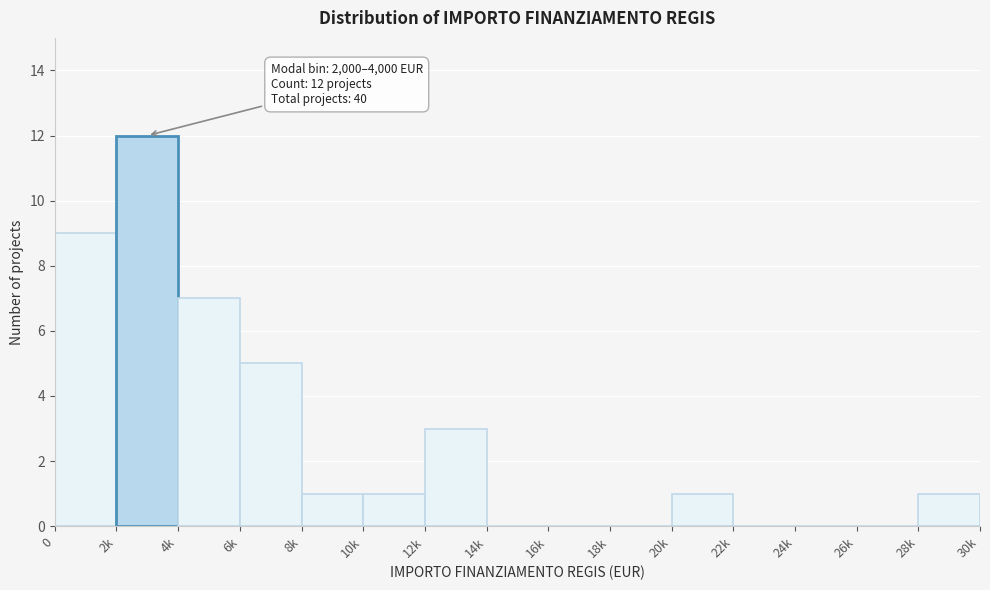

Reading left to right, what are all the values shown in this chart?

0=9	2k=12	4k=7	6k=5	8k=1	10k=1	12k=3	14k=0	16k=0	18k=0	20k=1	22k=0	24k=0	26k=0	28k=1